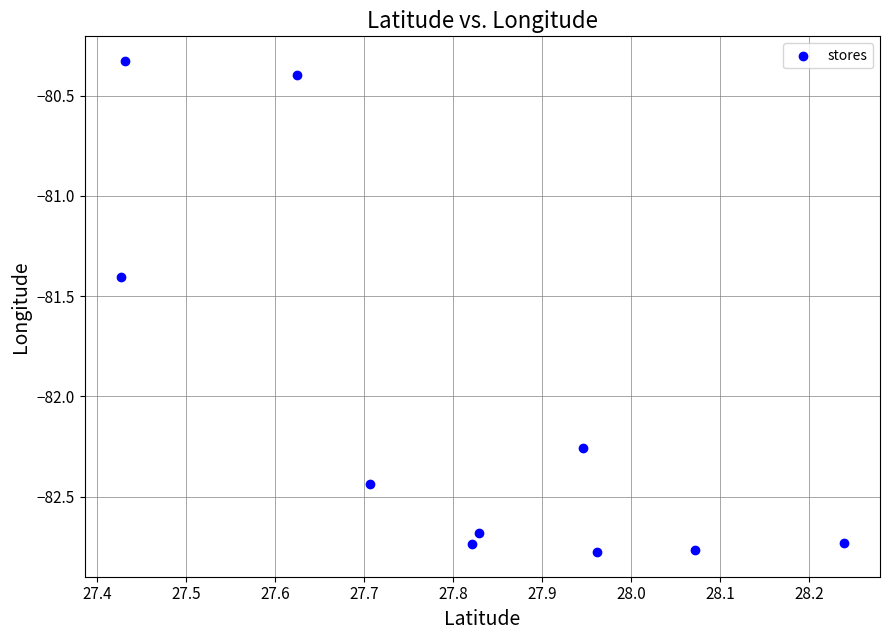

What is the range of X values (max minus min)?

0.8